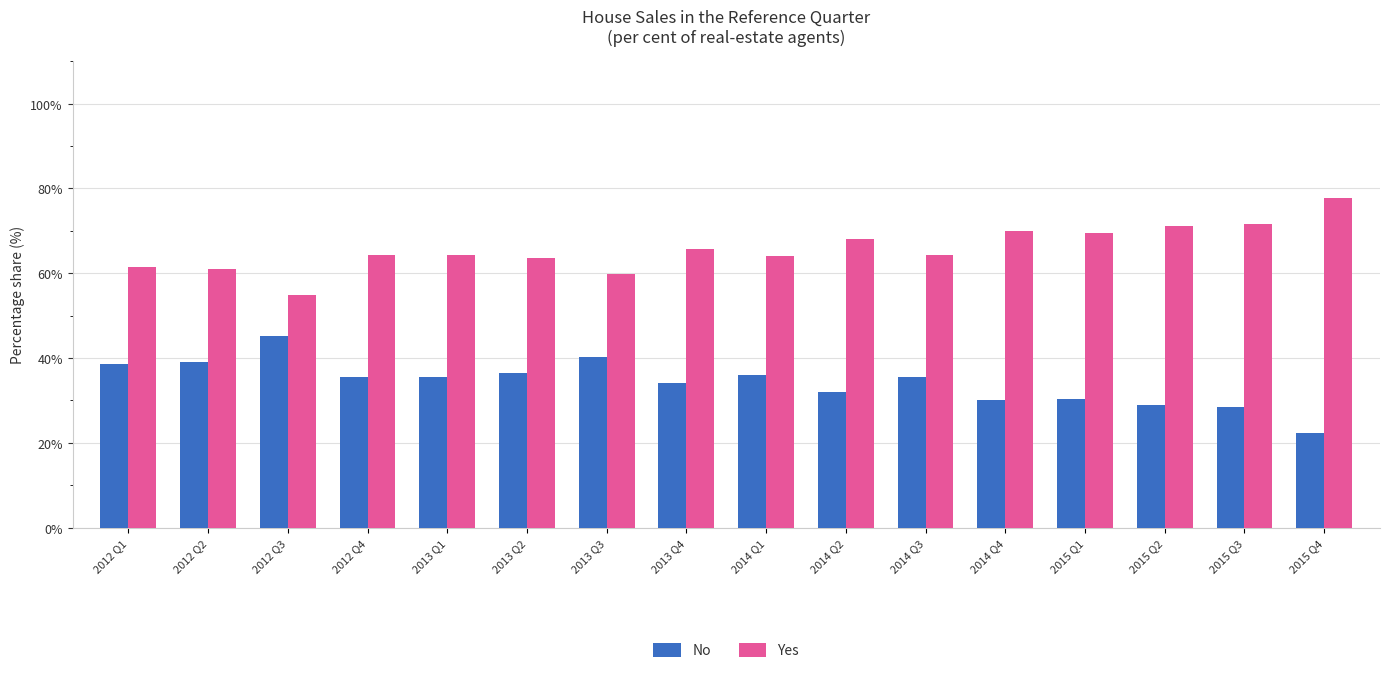

What is the spread (max minus min) of values at 2013 Q2?

27.2